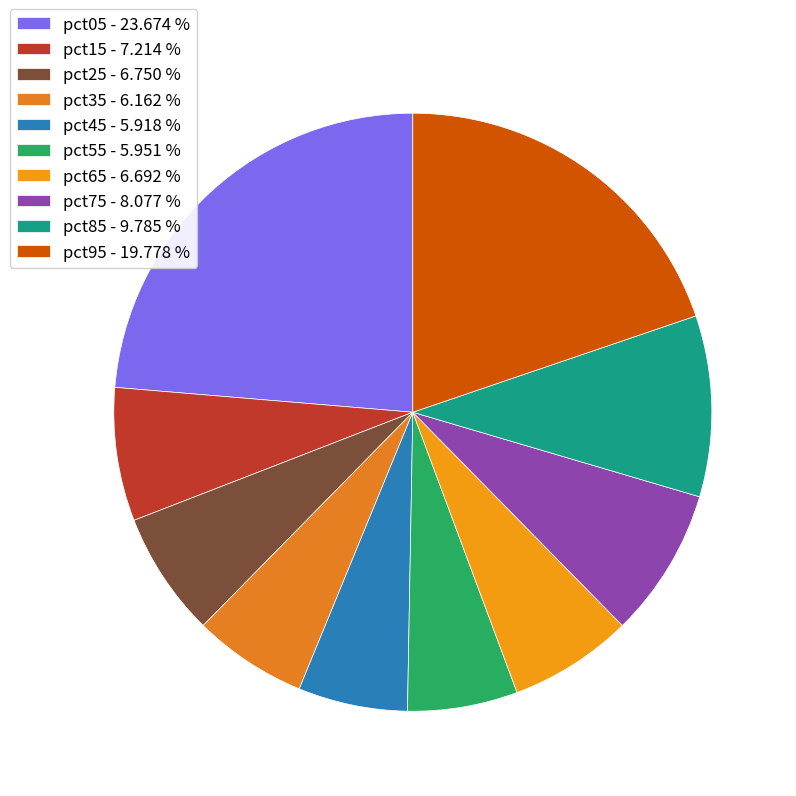

To the nearest percent, what is the difference between the largest and smallest slice percentages?

18%